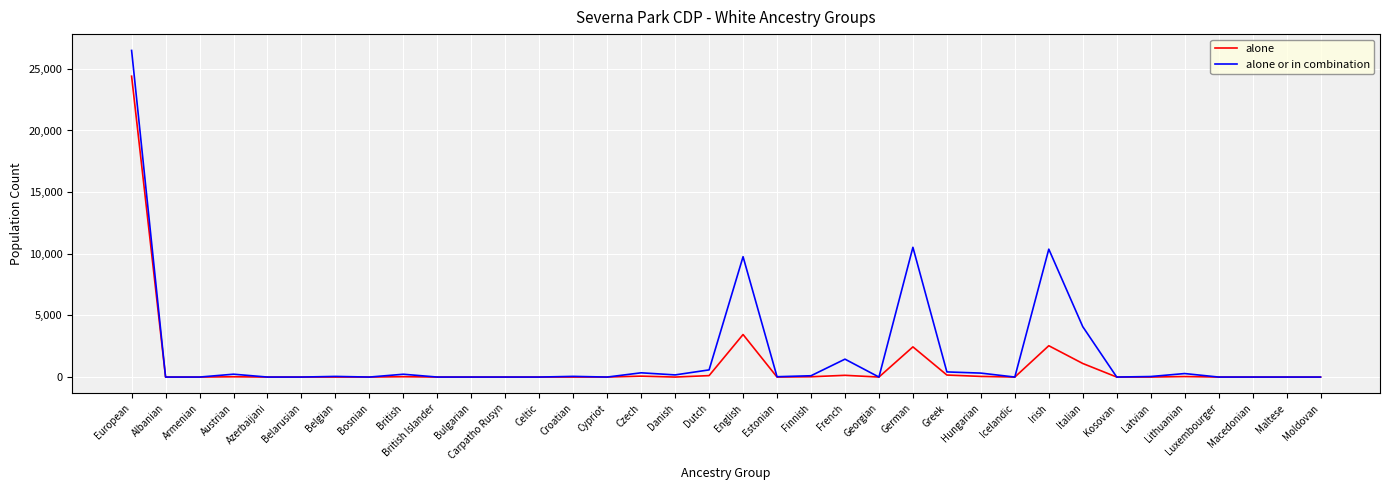

What is the total value across all series at Czech?

419